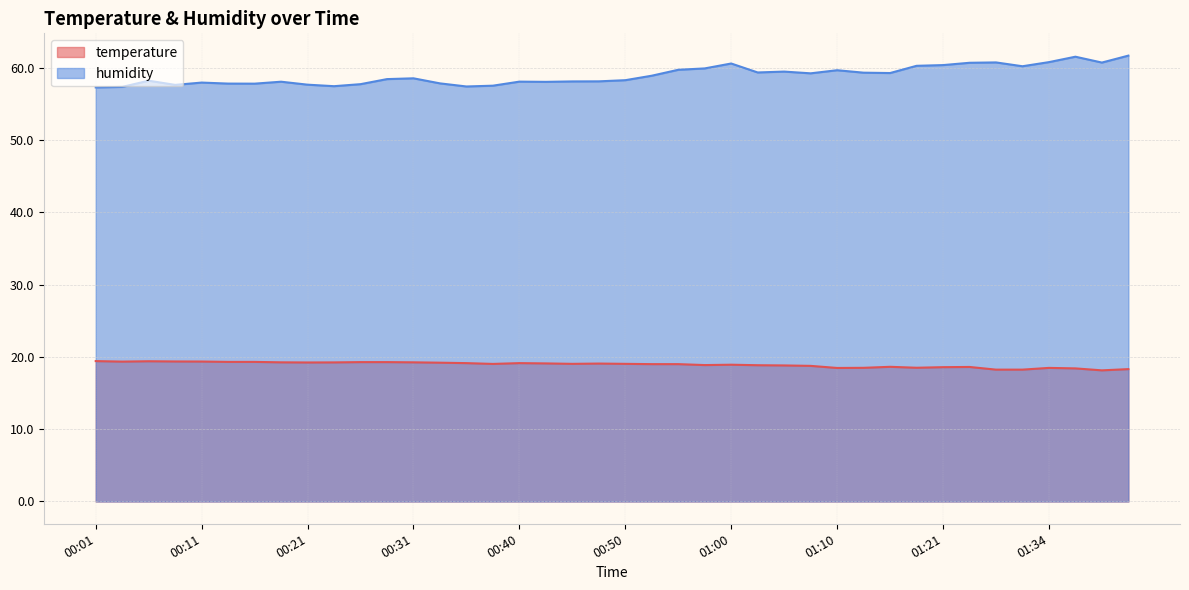

At how many categories does at least one series exceed 35?

40